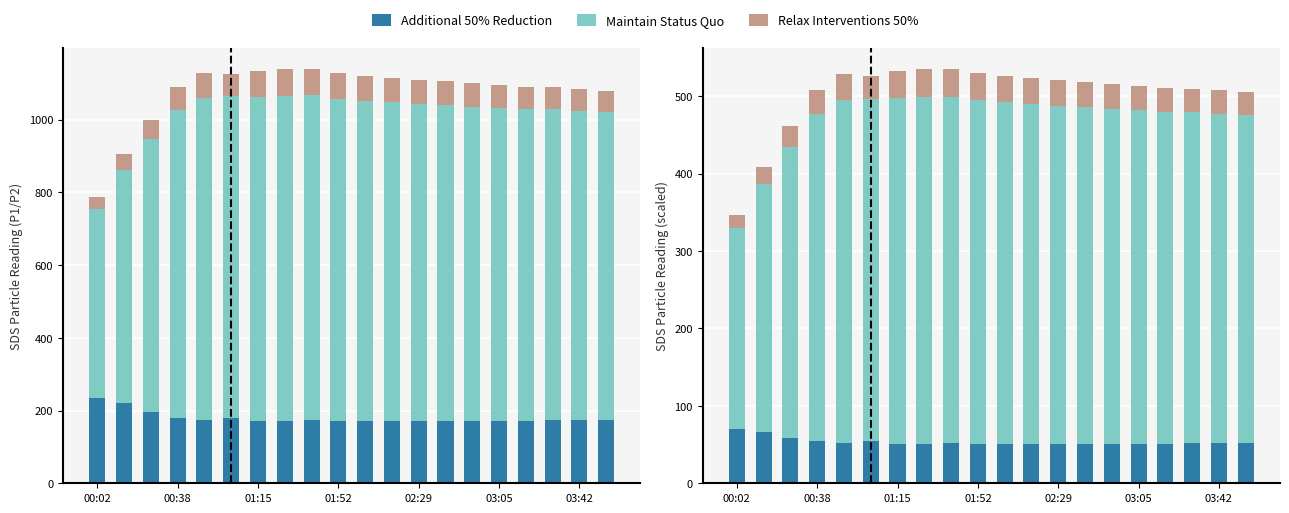

Which series has the widest spread of values?

Maintain Status Quo